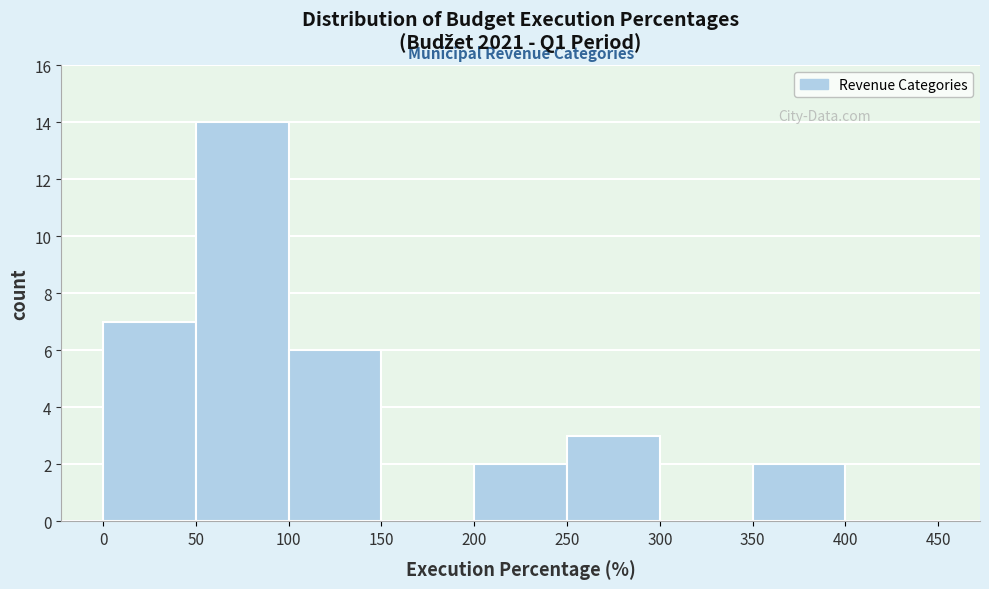

Over which range of the x-axis is the bar tallest?

50 to 100